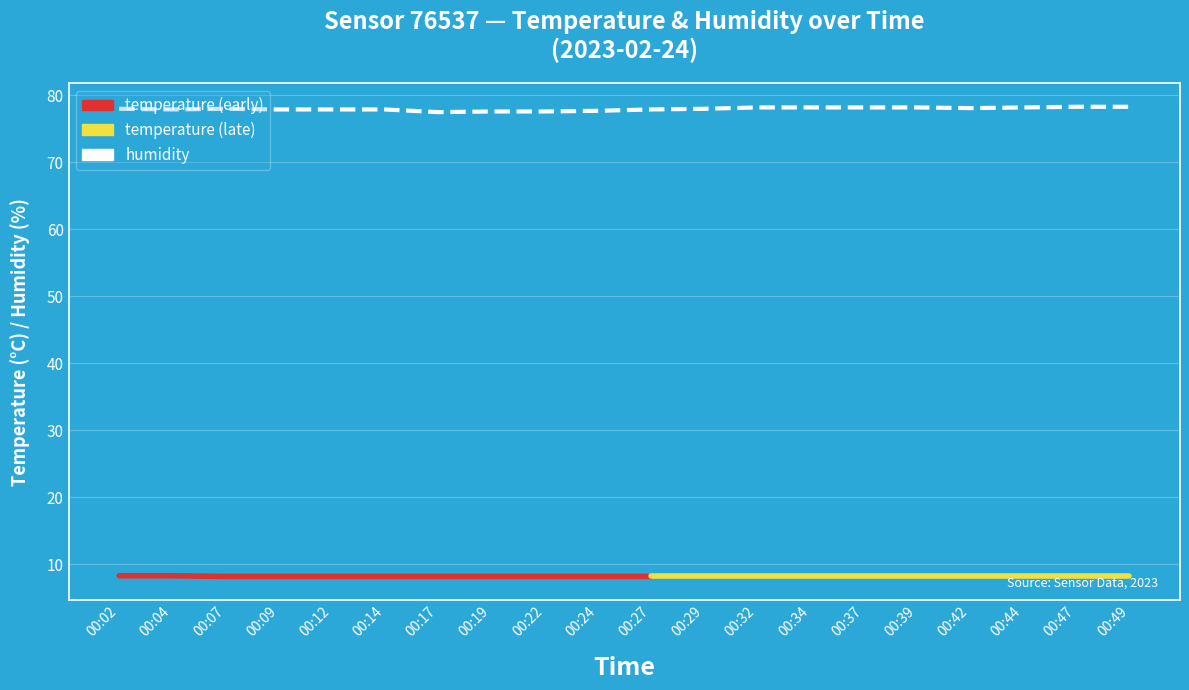

At which category does the data reach its first local peak?

00:07